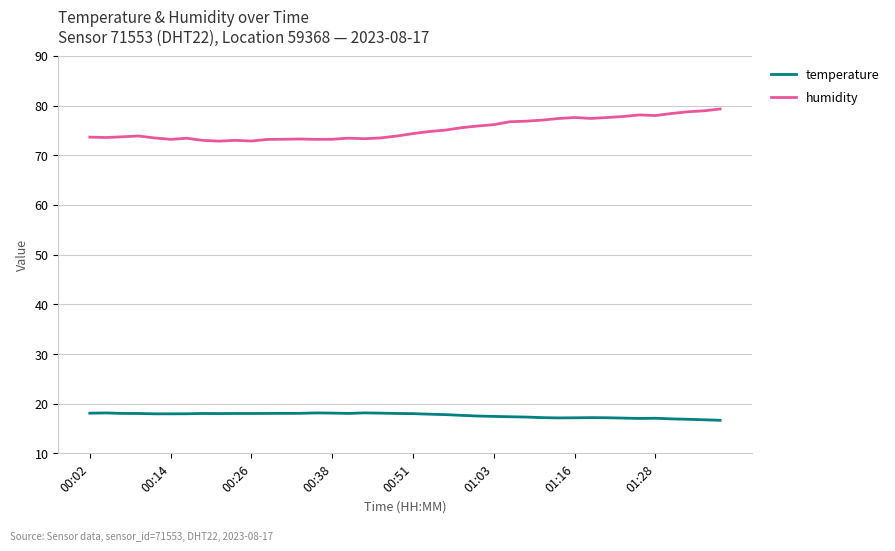

Which series has the widest spread of values?

humidity